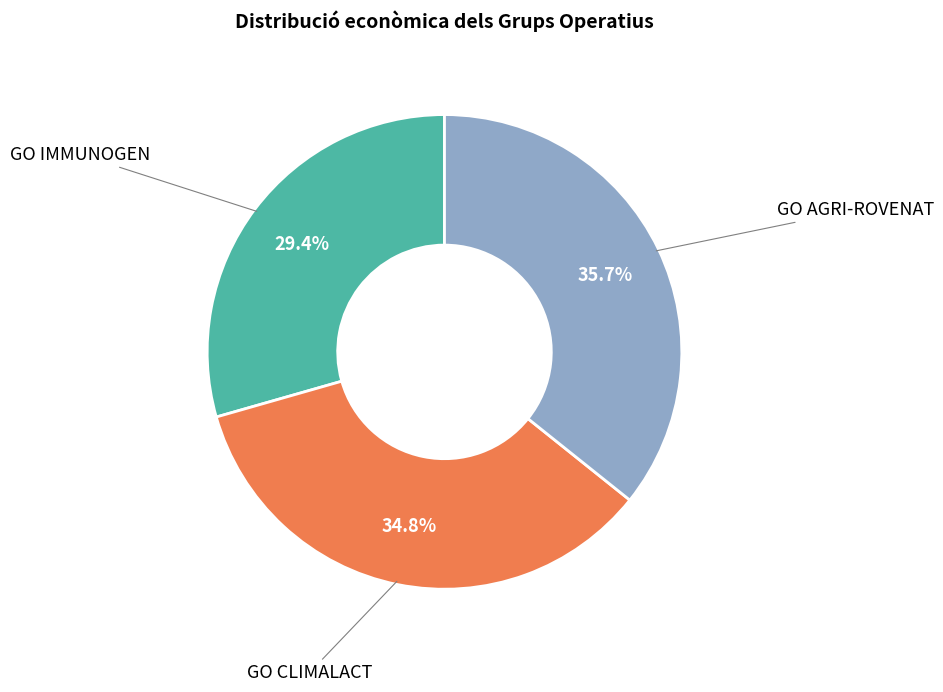

How many segments does this pie chart have?

3